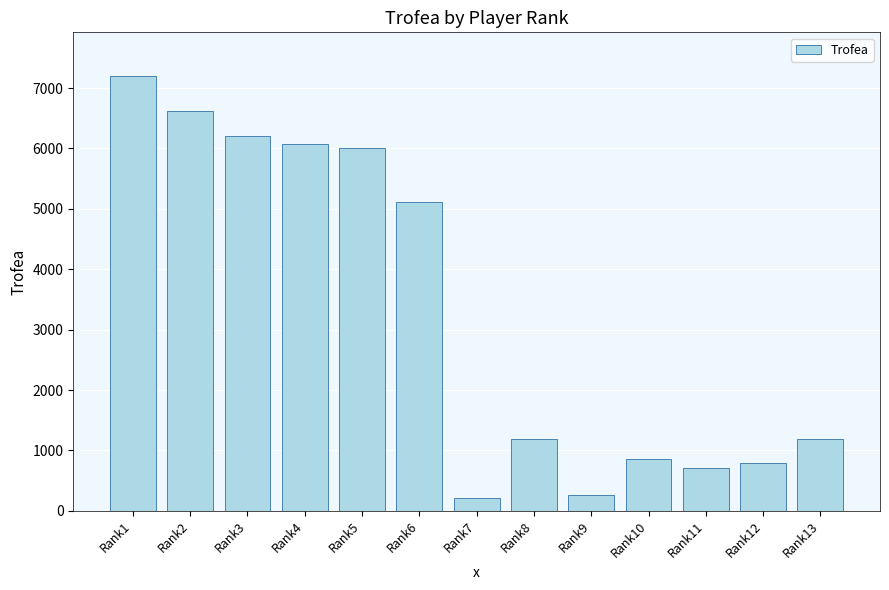

Where does the data first go above 1189?

Rank1